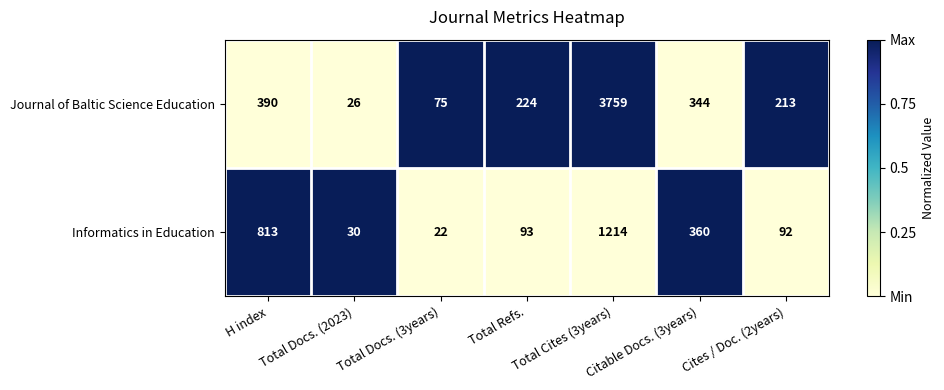

What is the total value across all series at Total Docs. (2023)?

56